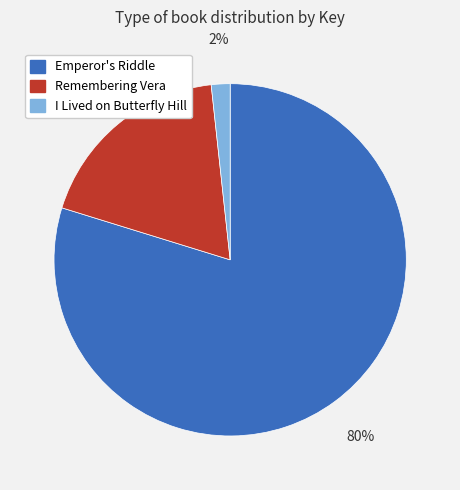

Which category has the biggest portion of the pie?

Emperor's Riddle